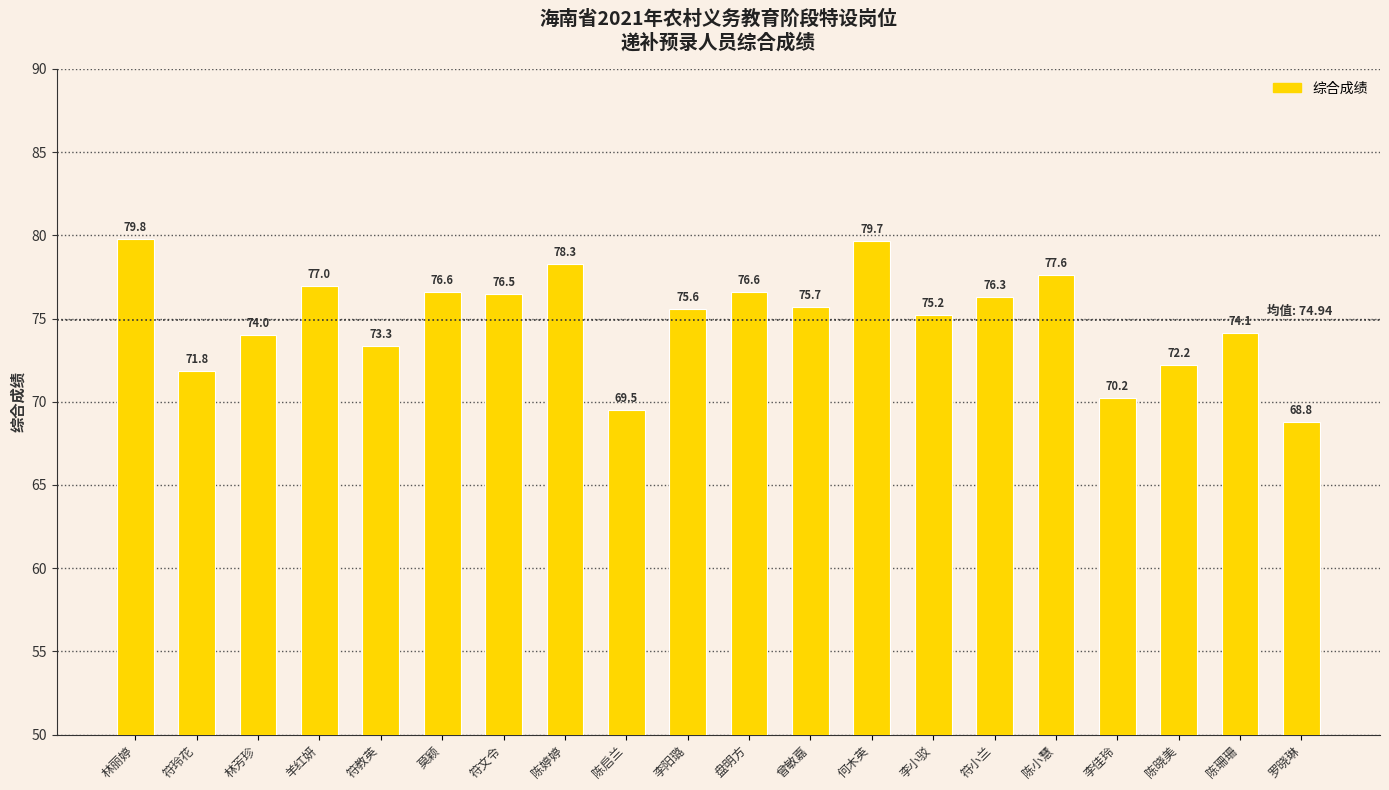

What is the difference between the maximum and second lowest values?

10.3